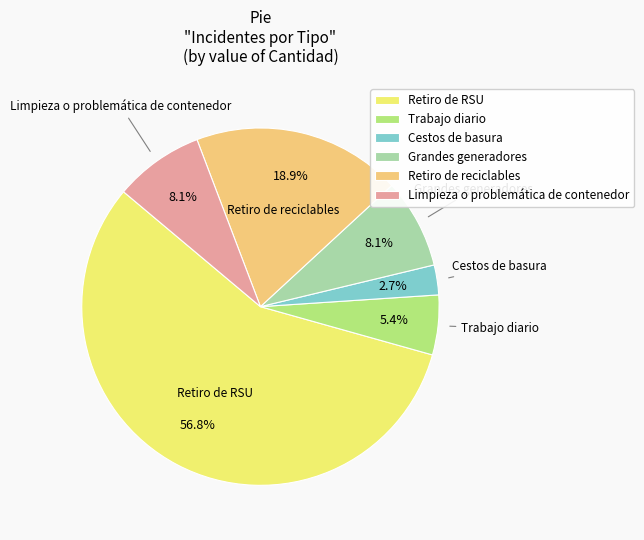

What percentage do Retiro de reciclables and Cestos de basura together represent?

21.6%